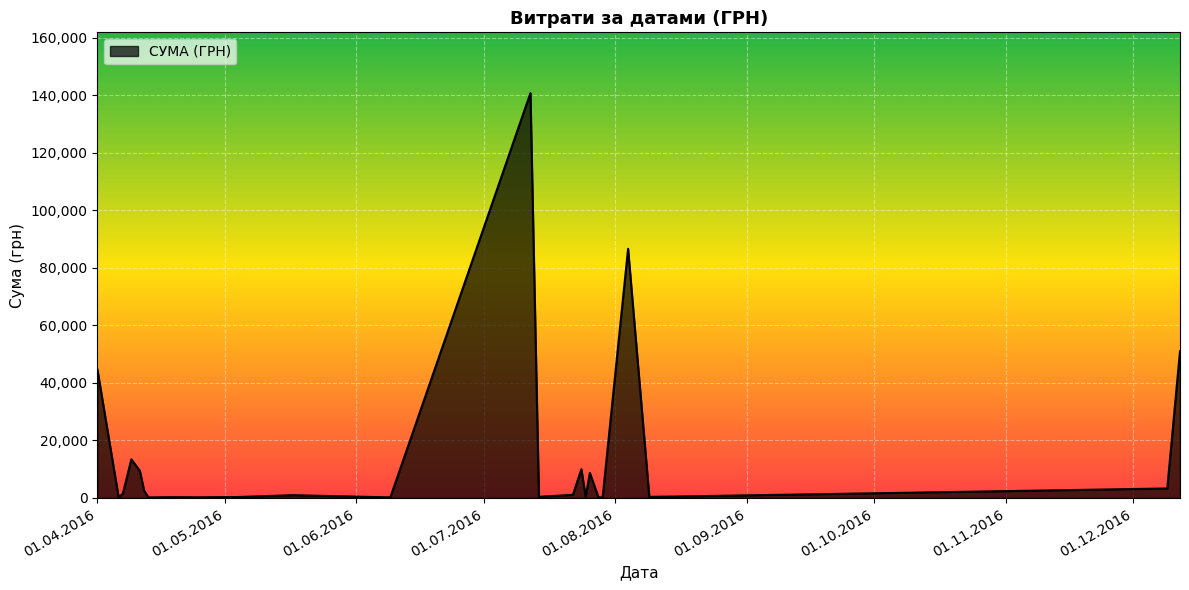

What is the difference between the maximum and second lowest values?

140532.3